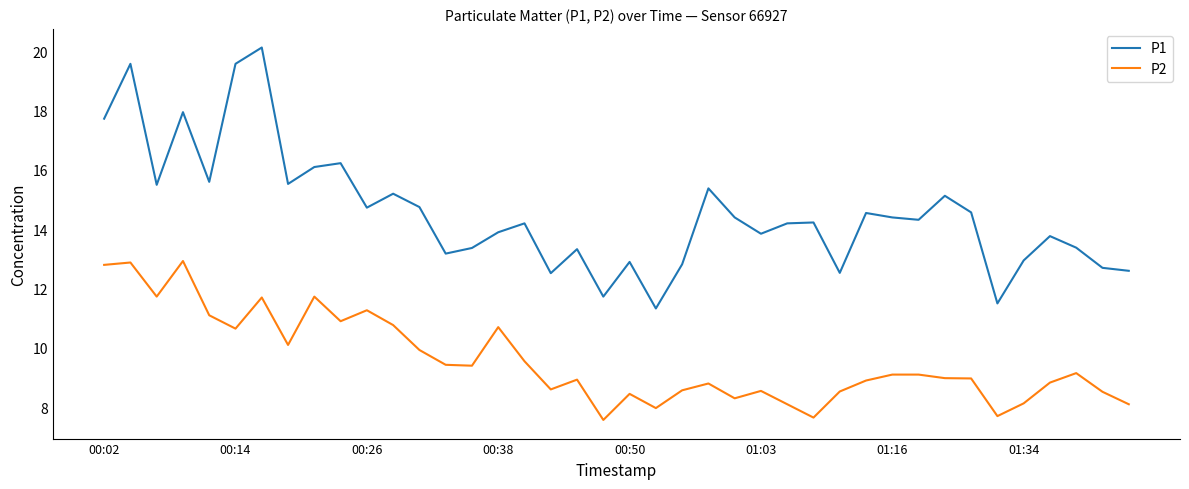

True or false: P2 and P1 intersect in this chart.

False